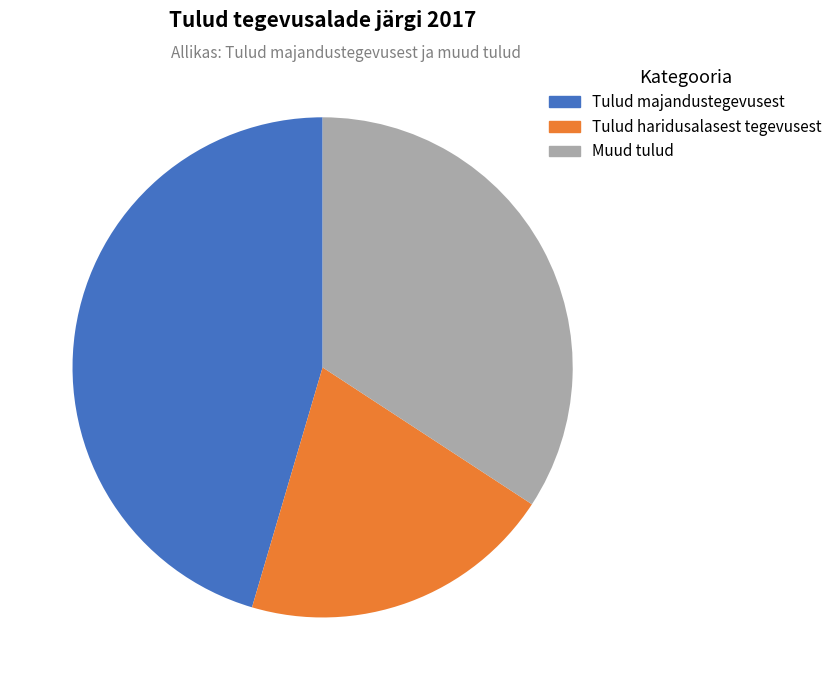

Does Tulud majandustegevusest represent more than half of the total?

No